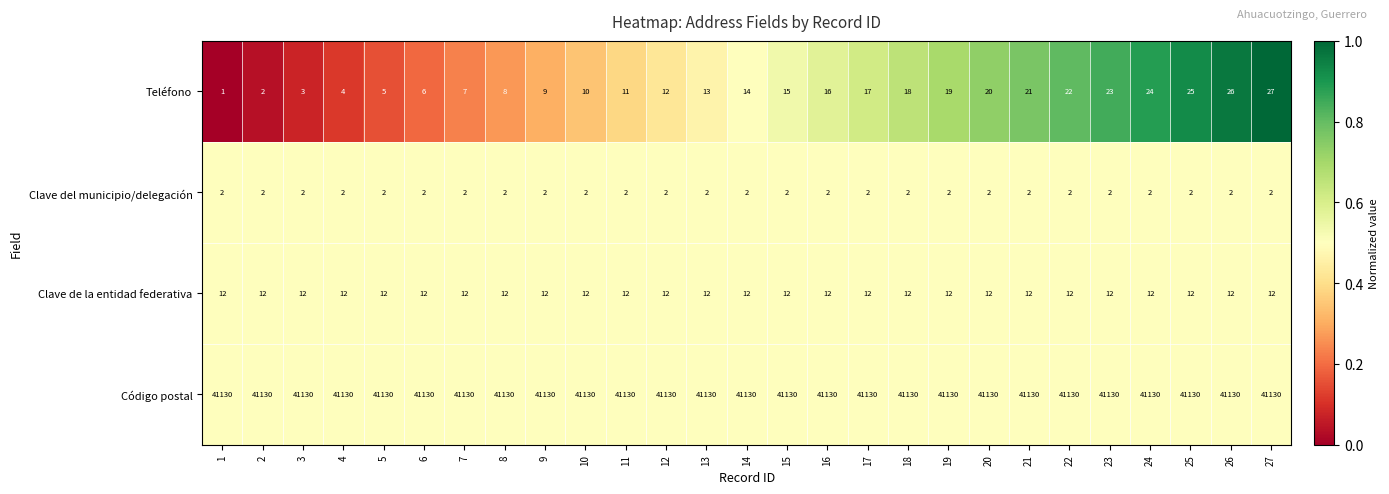

The value of Código postal at 22 is 18581. True or false?

False